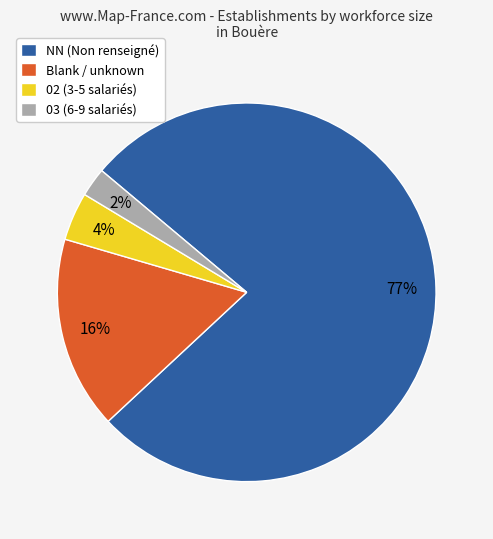

Which slice is the largest?

NN (Non renseigné)